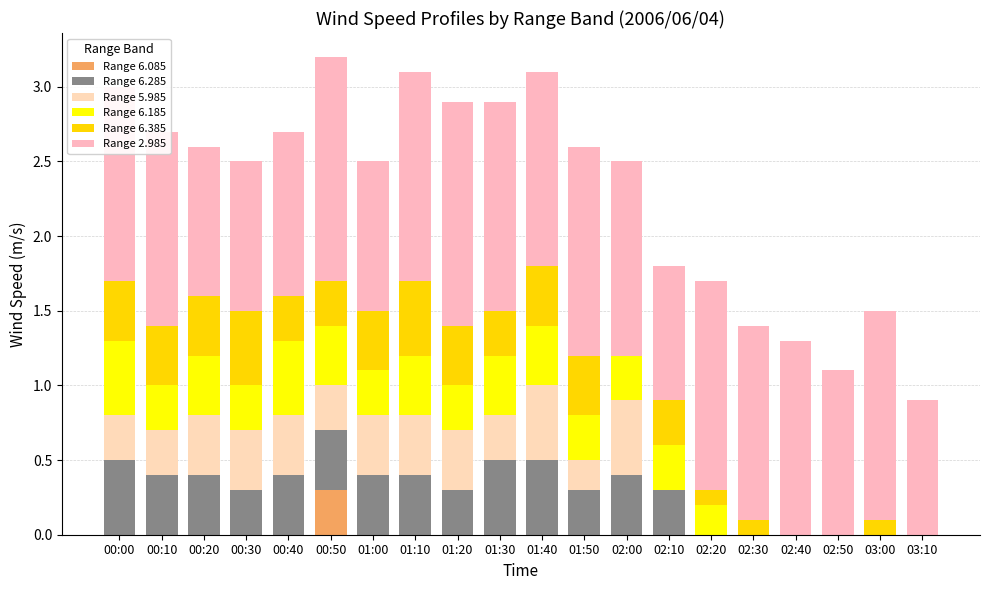

Are the bars grouped side by side (vs. stacked)?

No